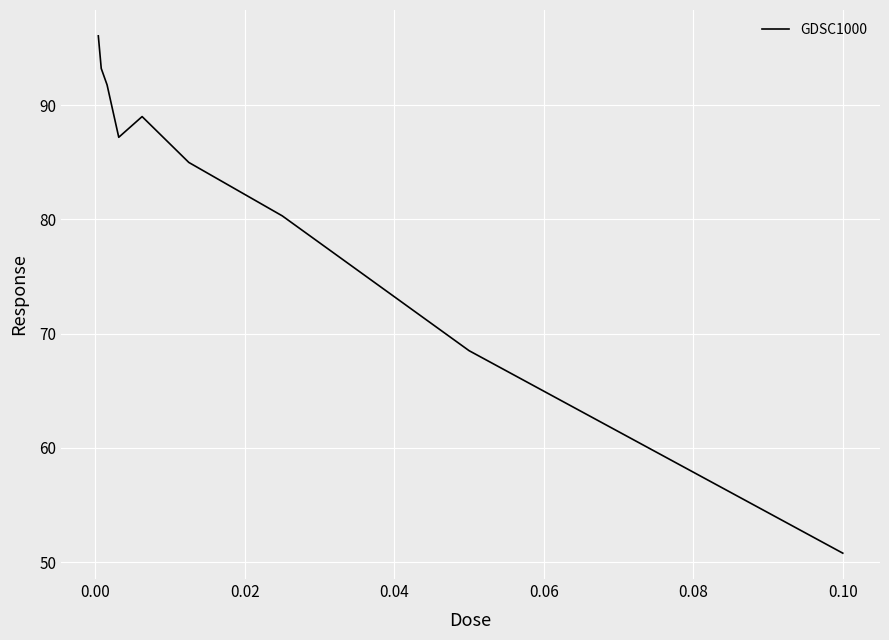

What is the maximum value shown in the chart?

96.1